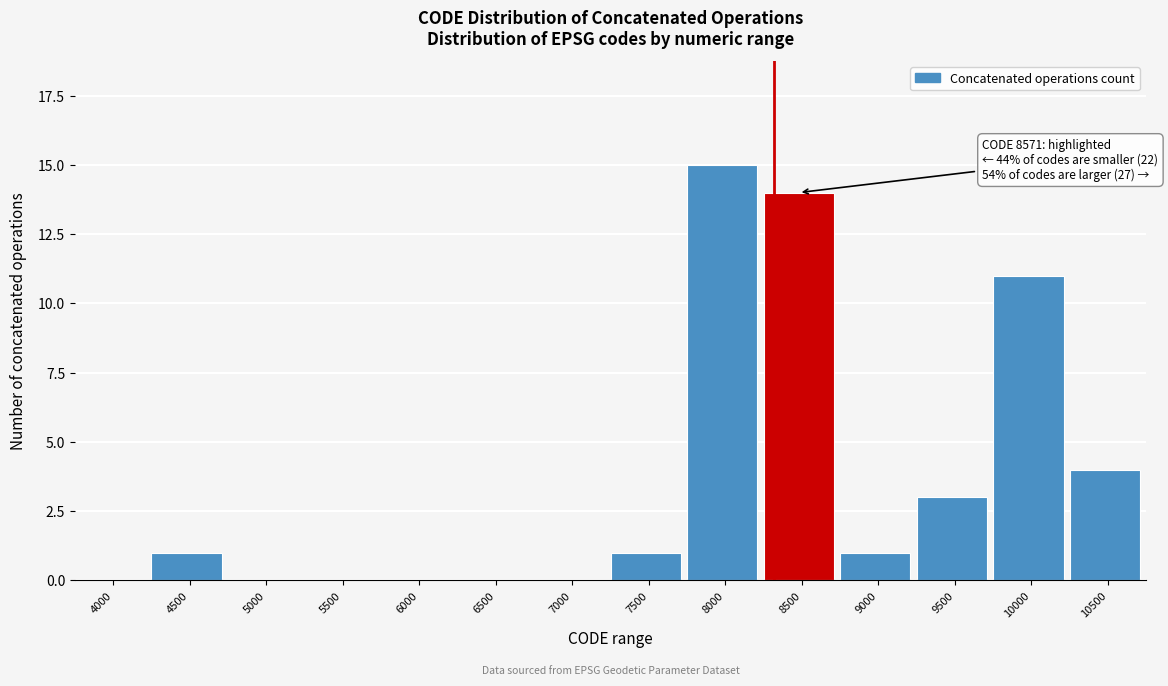

Reading right to left, extract all data points from this chart.

10500=4	10000=11	9500=3	9000=1	8500=14	8000=15	7500=1	7000=0	6500=0	6000=0	5500=0	5000=0	4500=1	4000=0